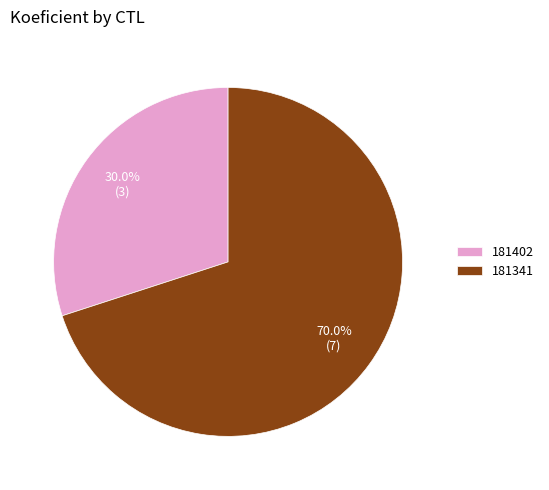

To the nearest percent, what is the average slice percentage?

50%